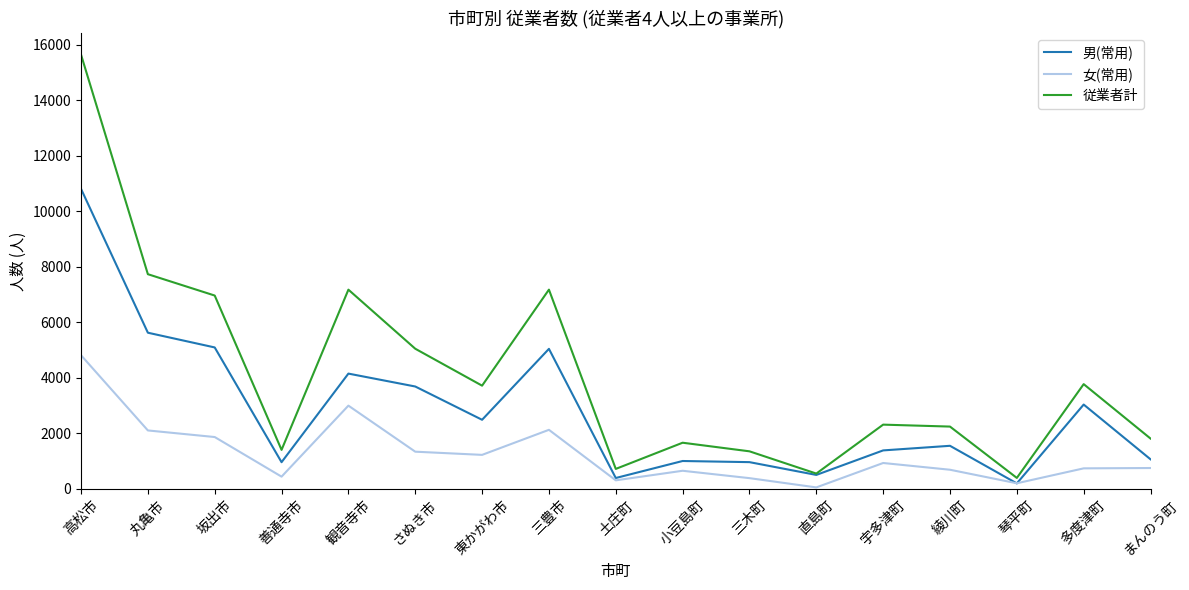

The 女(常用) series shows 3263 at 丸亀市. True or false?

False